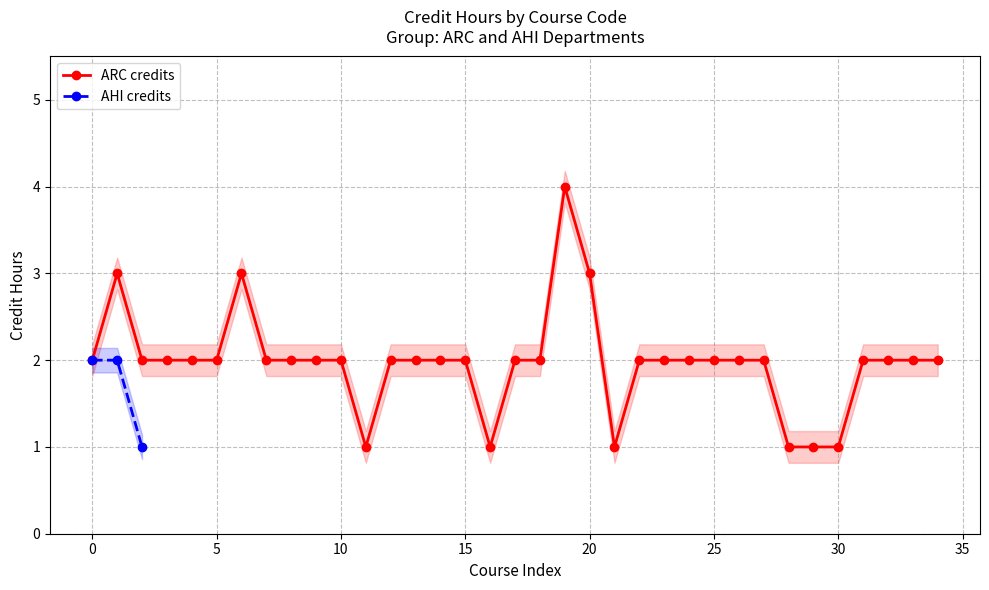

The chart shows a value of 1 at ARC 102. True or false?

False